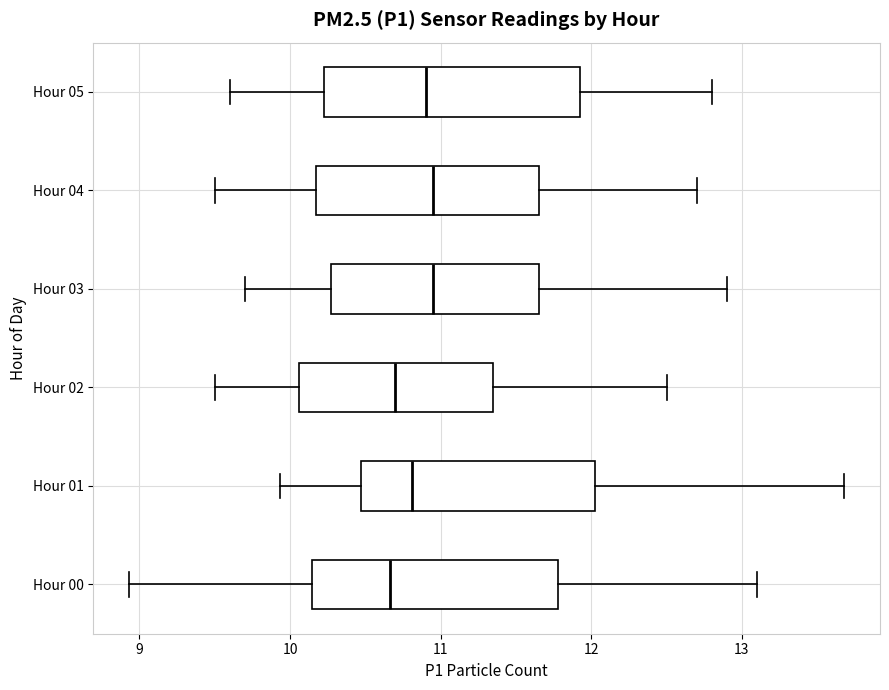

Where is the right edge of the box for Hour 02 on the x-axis? The values are not printed on the chart, so give them approximately, as read against the axis.

11.4